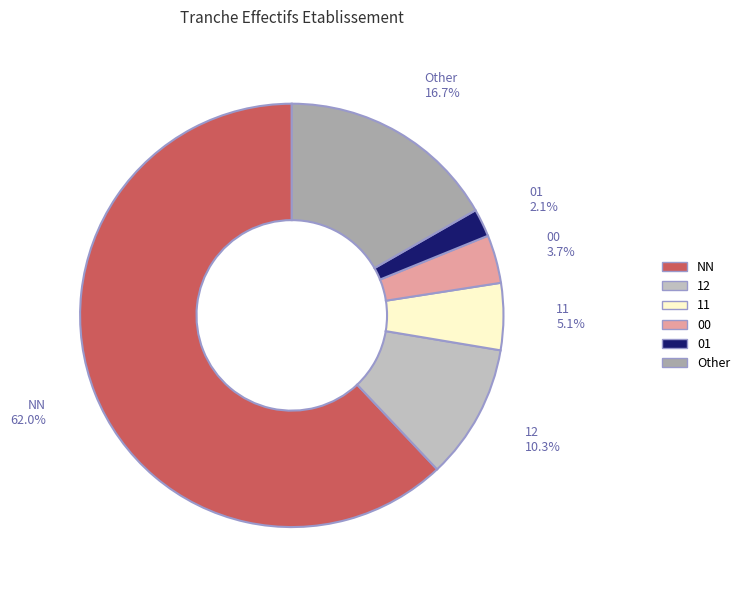

To the nearest percent, what is the difference between the largest and smallest slice percentages?

60%